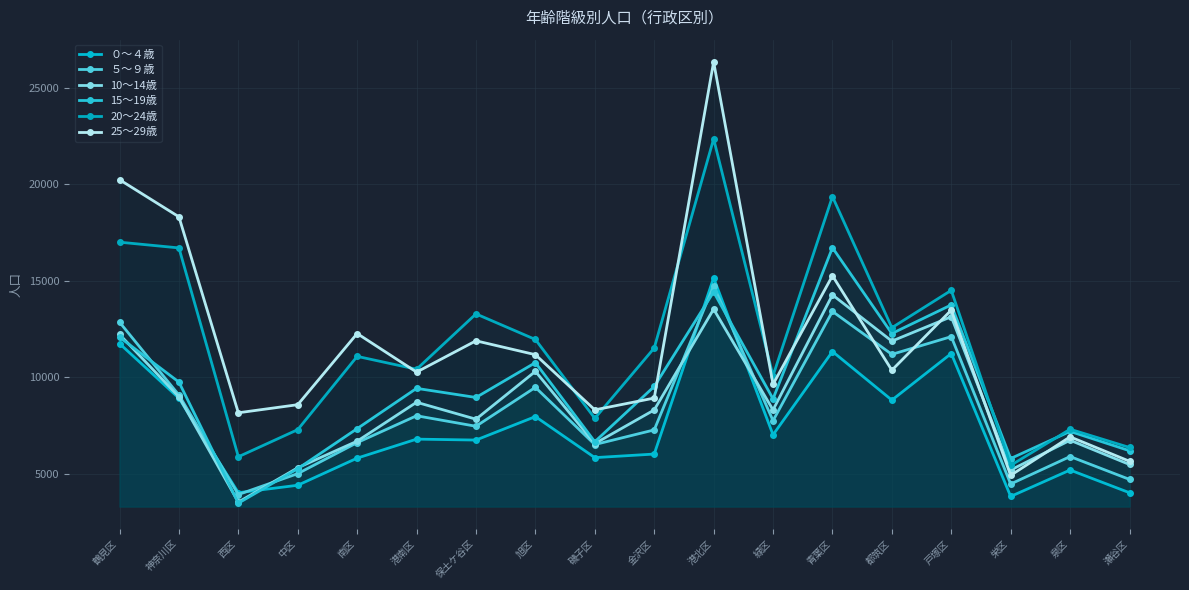

What position from the right is 栄区?

3